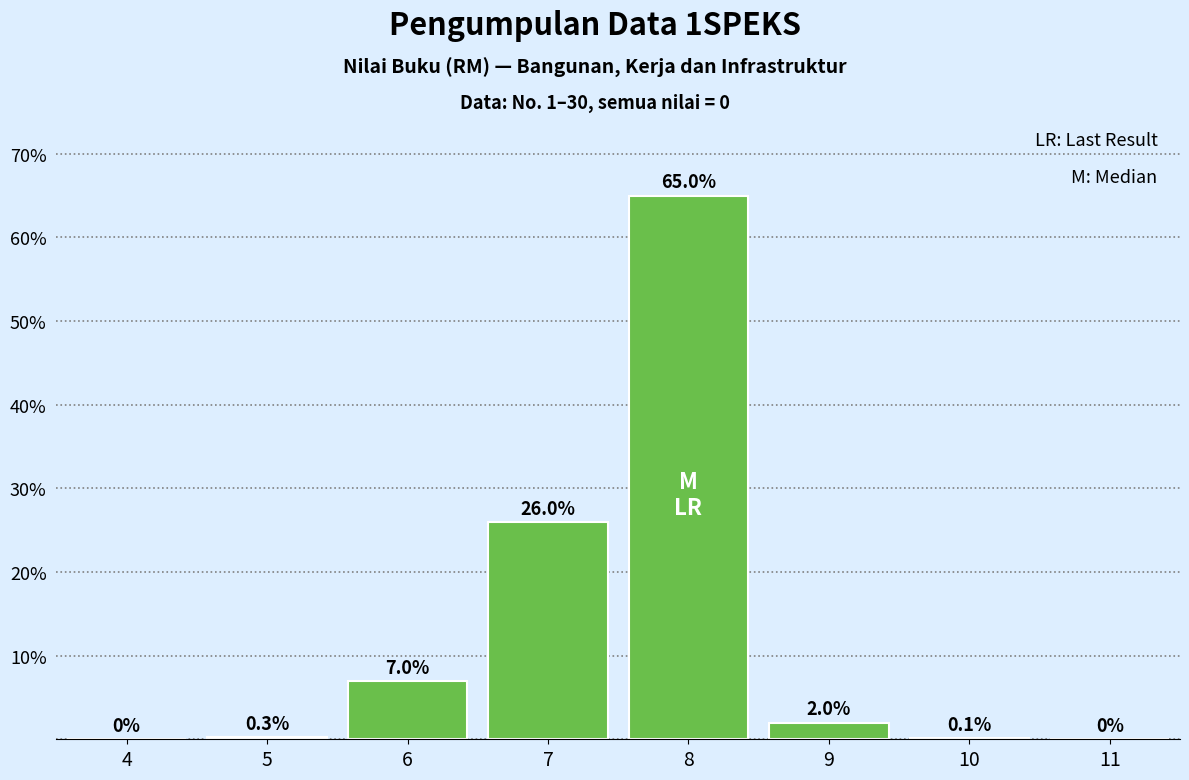

Reading left to right, what are all the values shown in this chart?

4=0.0	5=0.3	6=7.0	7=26.0	8=65.0	9=2.0	10=0.1	11=0.0